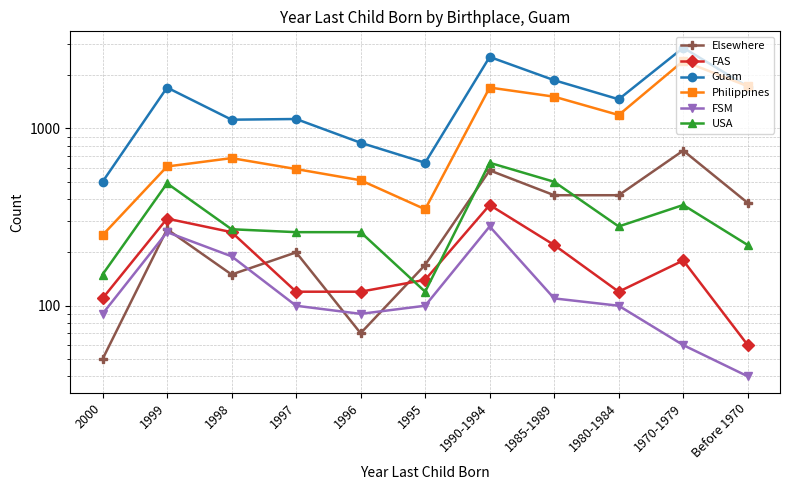

Reading left to right, extract all data points from this chart.

Elsewhere: 2000=50	1999=270	1998=150	1997=200	1996=70	1995=170	1990-1994=580	1985-1989=420	1980-1984=420	1970-1979=750	Before 1970=380
FAS: 2000=110	1999=310	1998=260	1997=120	1996=120	1995=140	1990-1994=370	1985-1989=220	1980-1984=120	1970-1979=180	Before 1970=60
Guam: 2000=500	1999=1700	1998=1120	1997=1130	1996=830	1995=640	1990-1994=2530	1985-1989=1870	1980-1984=1460	1970-1979=2850	Before 1970=1720
Philippines: 2000=250	1999=610	1998=680	1997=590	1996=510	1995=350	1990-1994=1700	1985-1989=1510	1980-1984=1190	1970-1979=2400	Before 1970=1730
FSM: 2000=90	1999=260	1998=190	1997=100	1996=90	1995=100	1990-1994=280	1985-1989=110	1980-1984=100	1970-1979=60	Before 1970=40
USA: 2000=150	1999=490	1998=270	1997=260	1996=260	1995=120	1990-1994=640	1985-1989=500	1980-1984=280	1970-1979=370	Before 1970=220